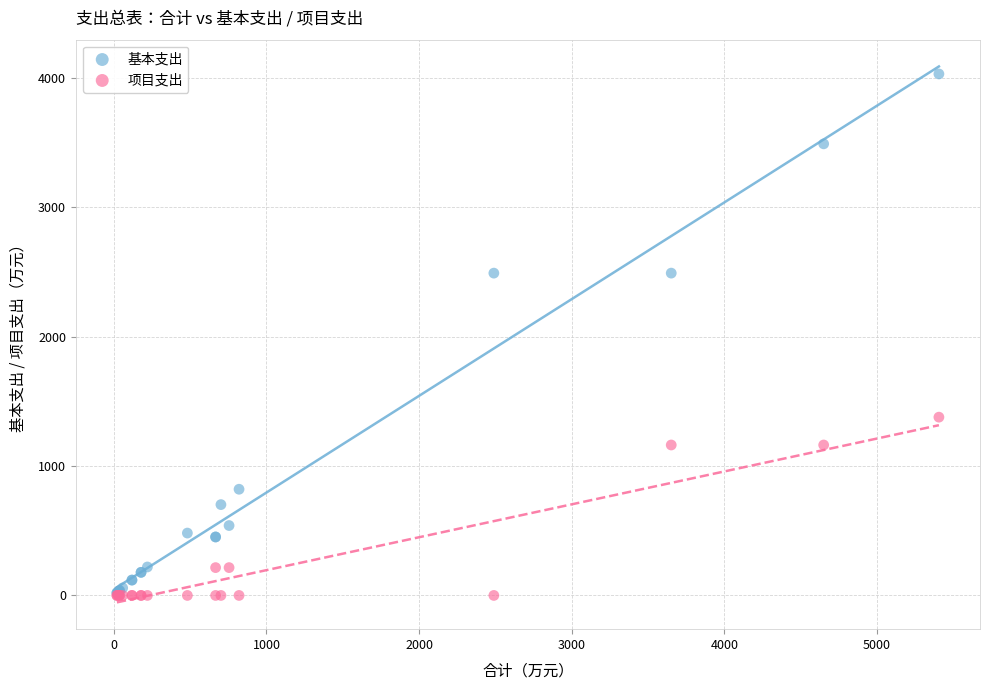

What are all the series names shown in the legend?

基本支出, 项目支出